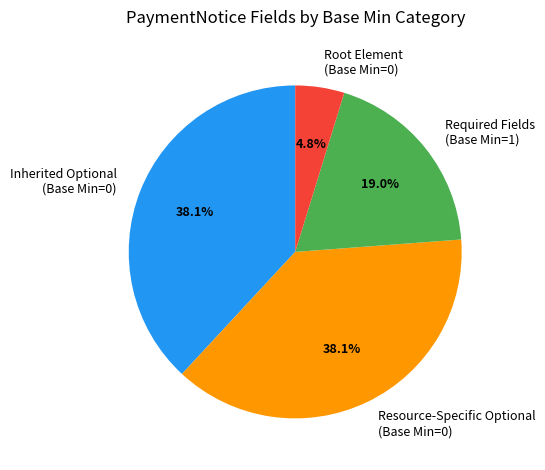

Does Root Element (Base Min=0) represent more than half of the total?

No